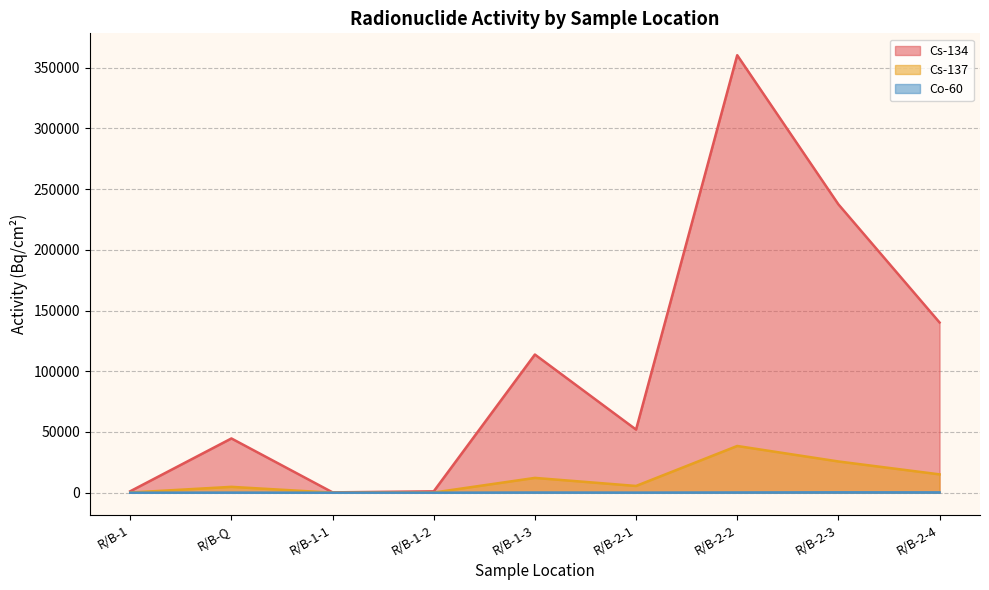

Which has a higher value, R/B-1-3 or R/B-2-2?

R/B-2-2